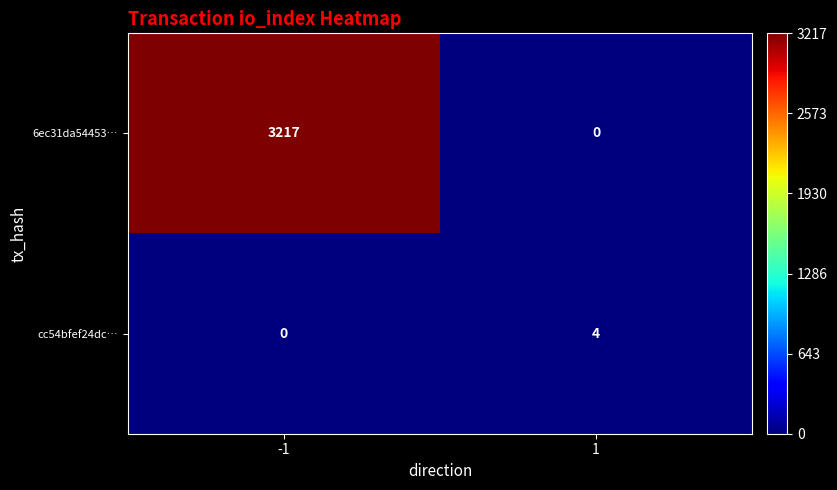

Which series has the largest range (max minus min)?

6ec31da54453…